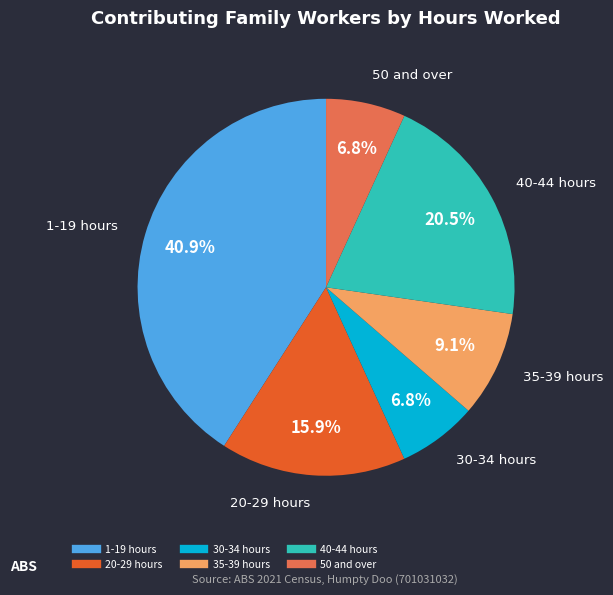

Which category has the biggest portion of the pie?

1-19 hours